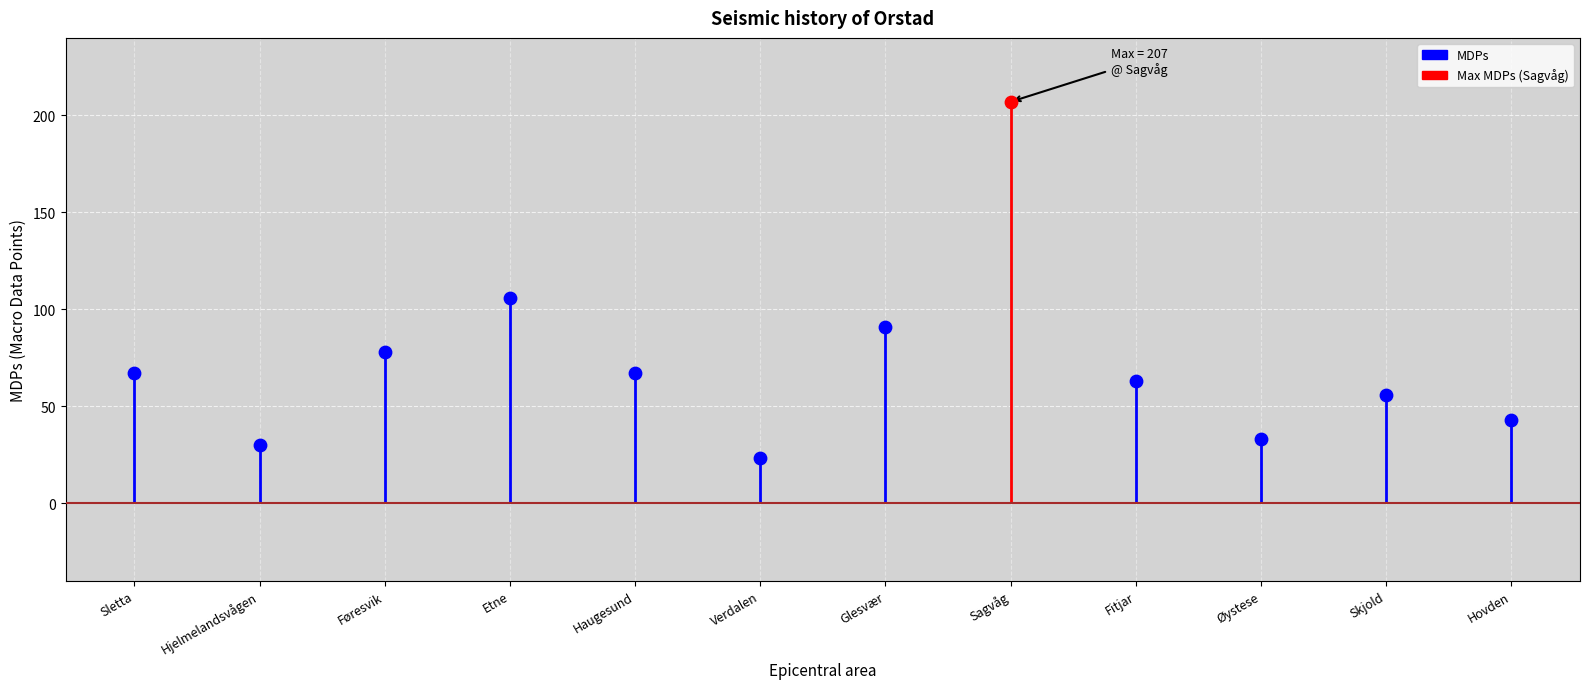

What is the ratio of the value at Etne to the value at Haugesund?

1.6